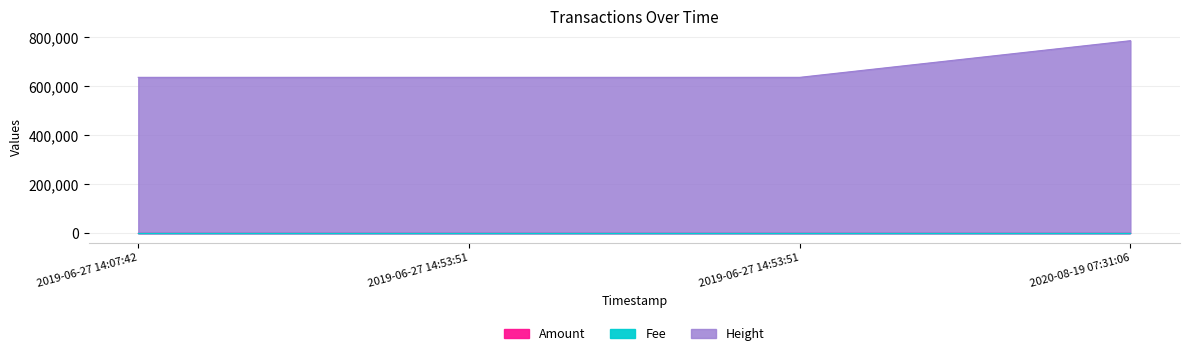

True or false: Amount has more than 1 interior local peaks.

False